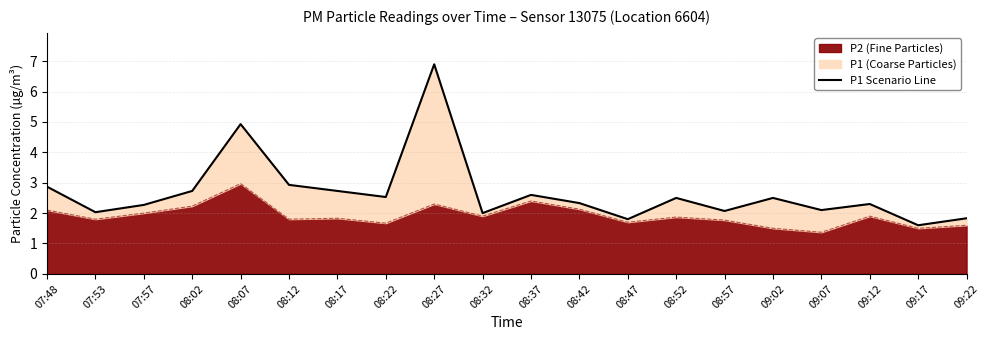

Does the chart display data point markers on the line(s)?

No